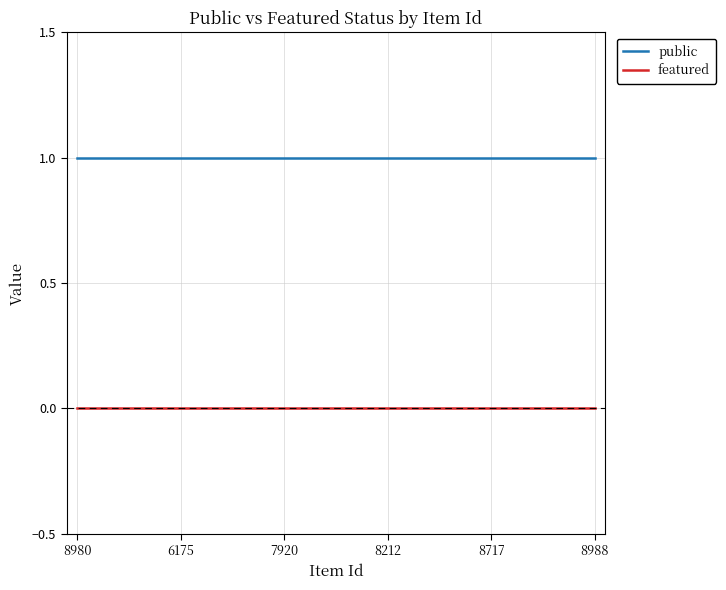

Is the value of public at 7920 greater than the value of featured at 6175?

Yes